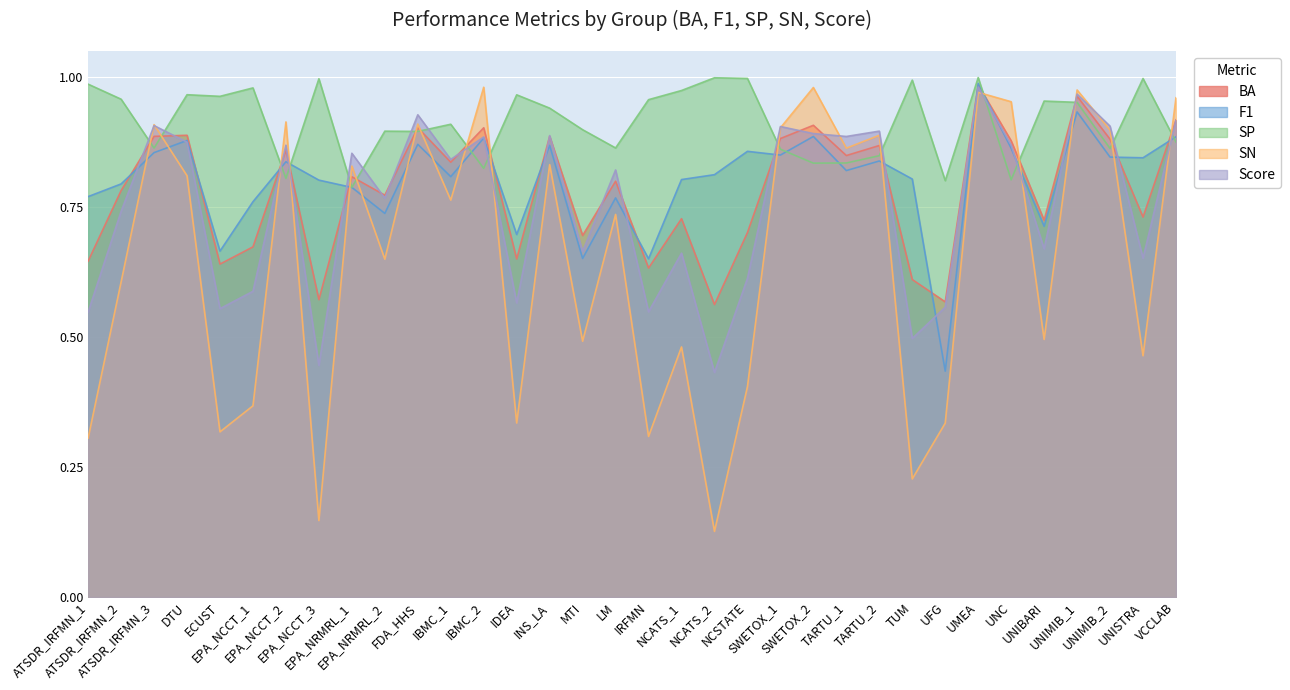

What is the difference between the second highest and minimum values in the Score series?

0.5